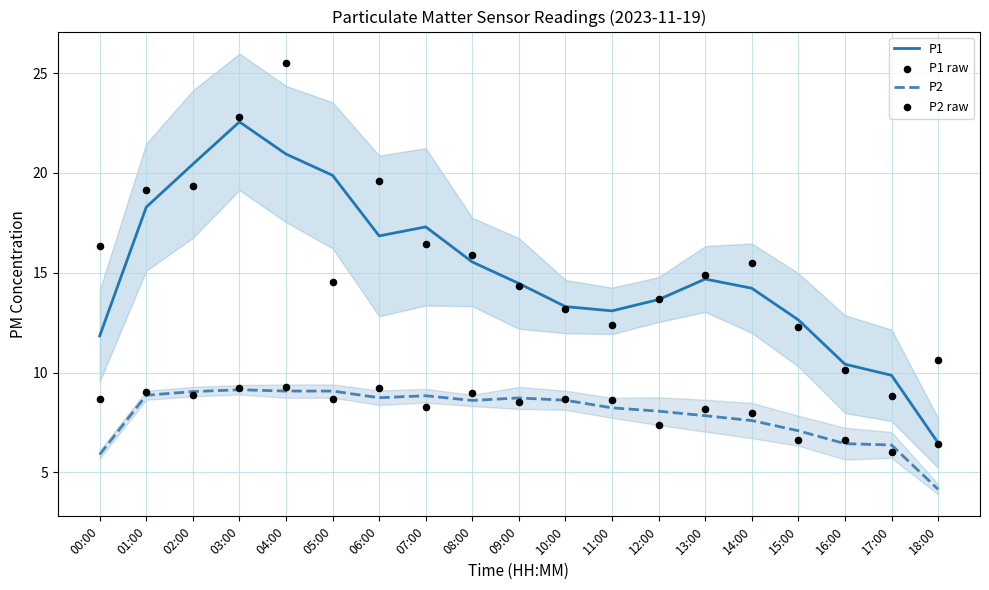

Which series has the widest spread of Y values?

P1 raw